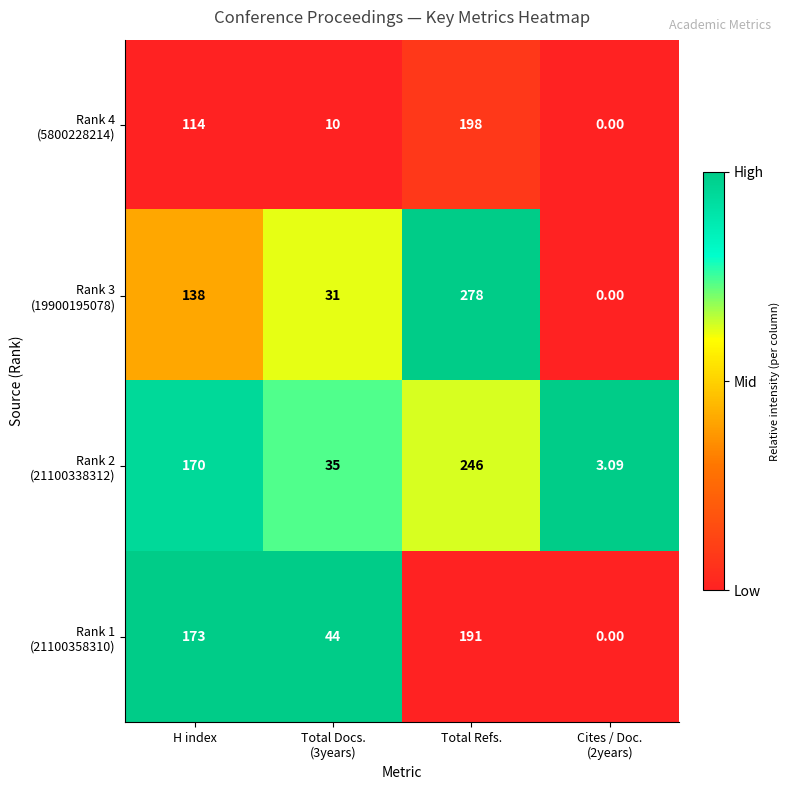

At which category is the sum across all series the highest?

Total Refs.